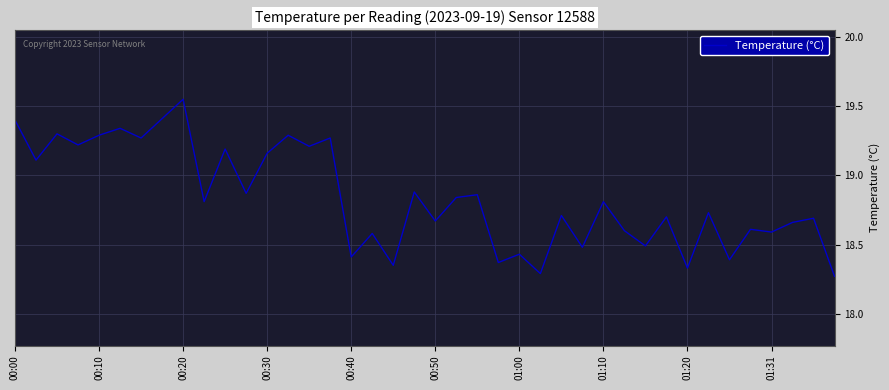

What is the difference between the maximum and minimum values?

1.3